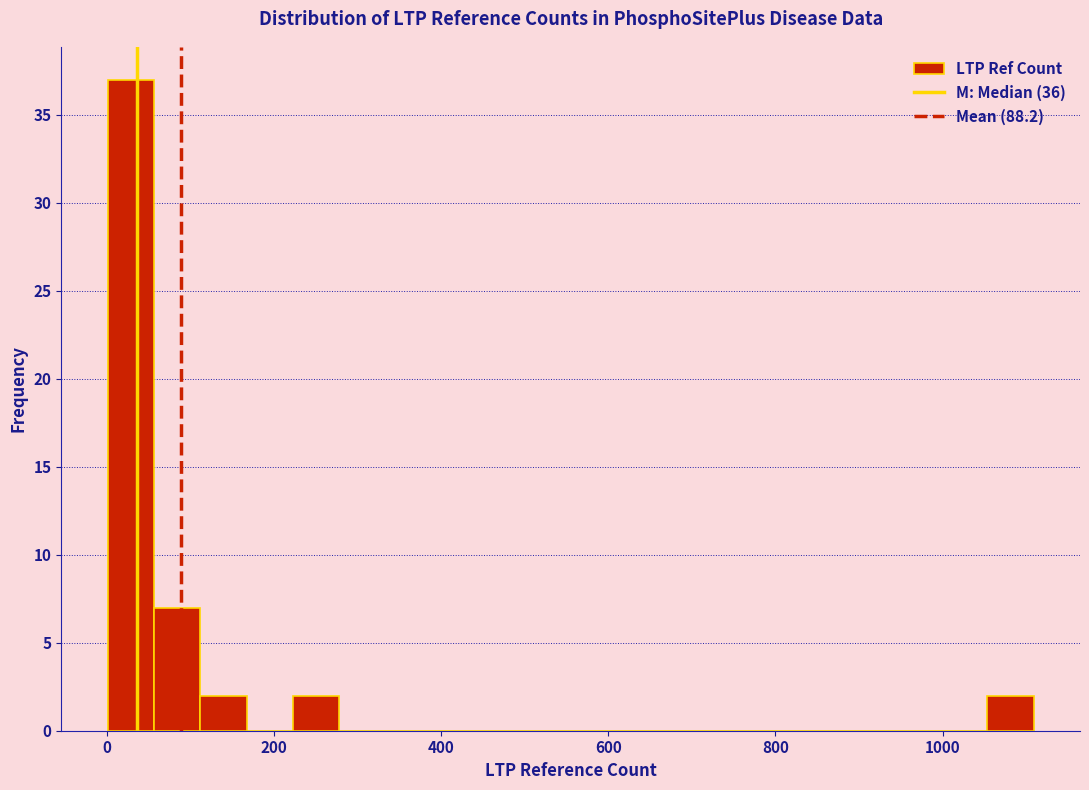

Read against the x-axis, roughly where is the centre of the tallest bar?

20